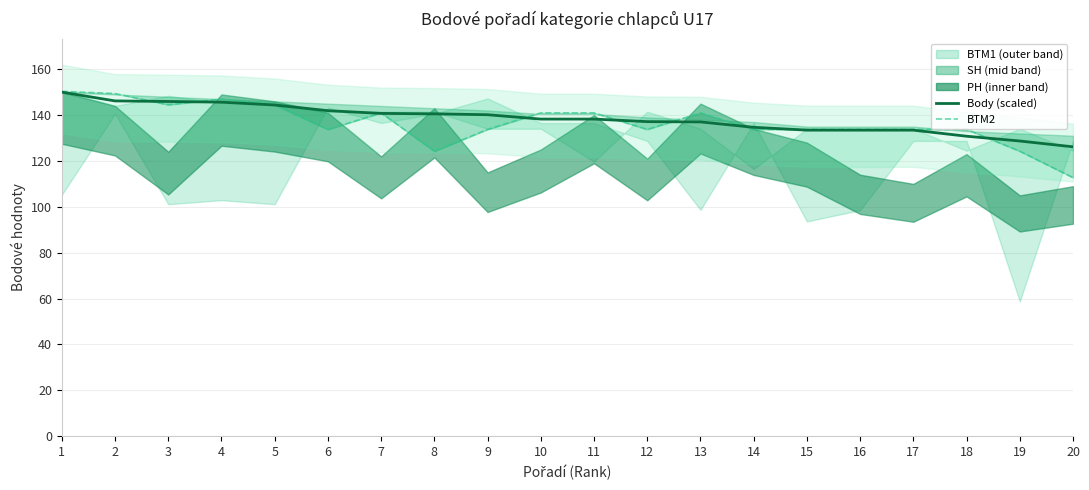

Is the value of Body (scaled) at 19 greater than the value of BTM2 at 8?

Yes